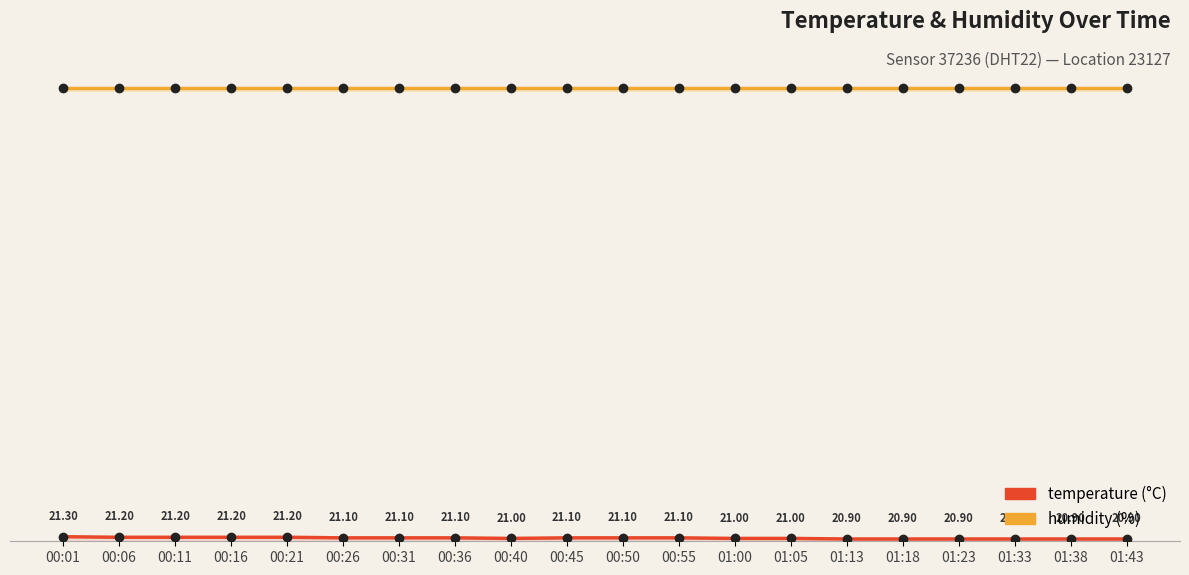

At 01:05, list the series in order from largest to smallest.

humidity, temperature